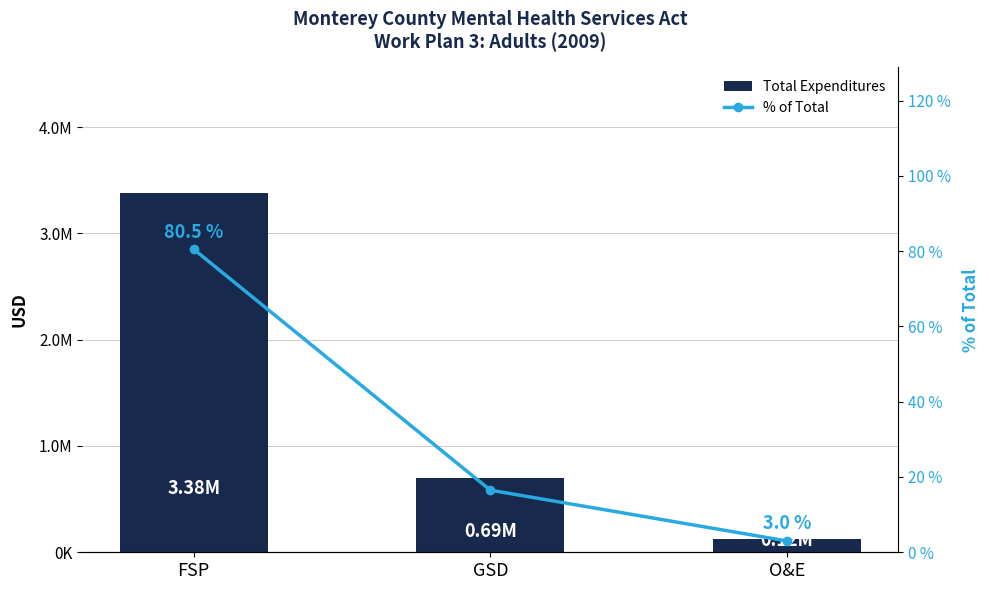

List the series in order of their peak value, lowest first.

% of Total, Total Expenditures